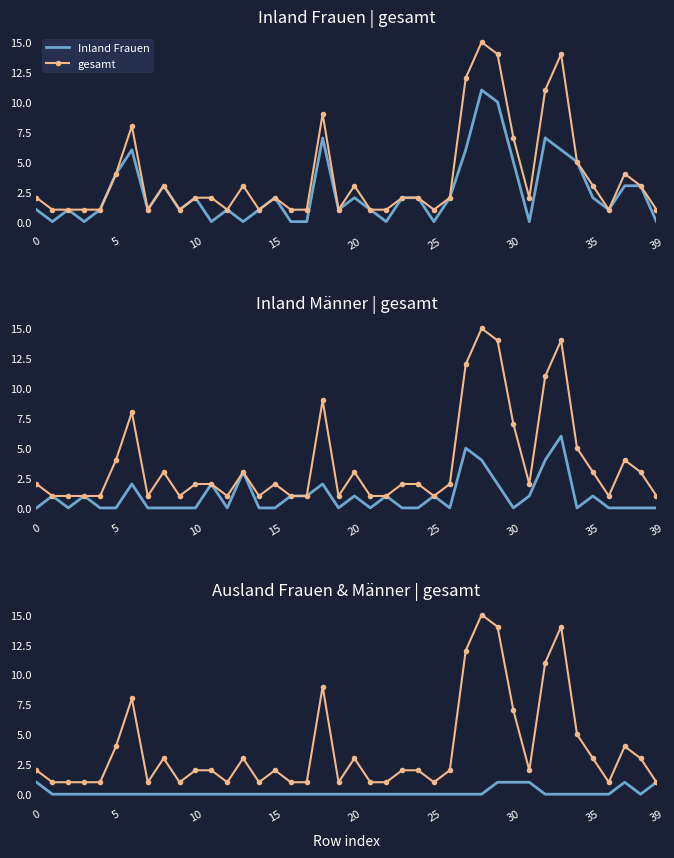

Is the value of Inland Männer at 39 greater than the value of gesamt at 33?

No